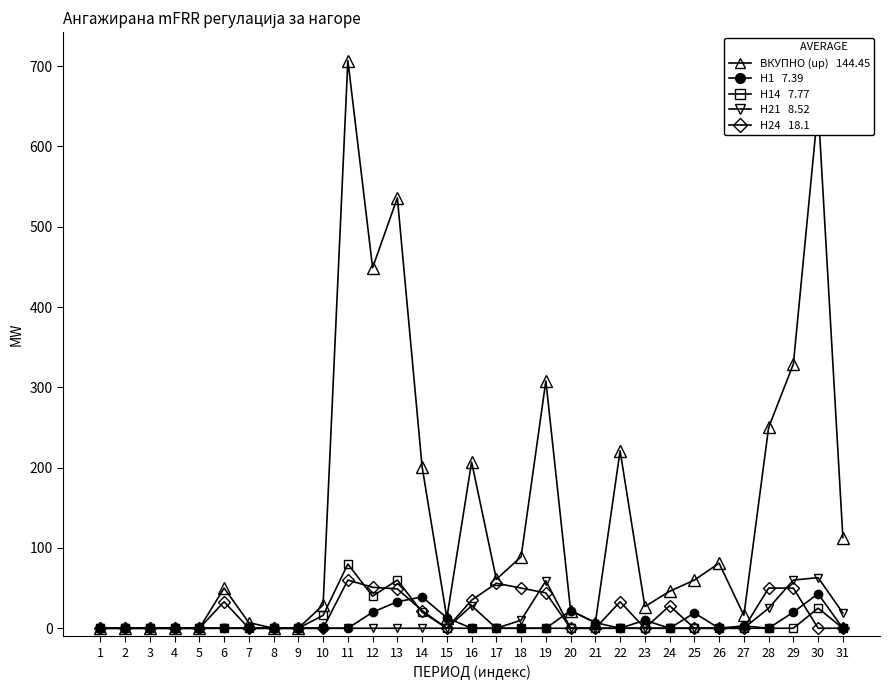

What is the greatest value displayed?

707